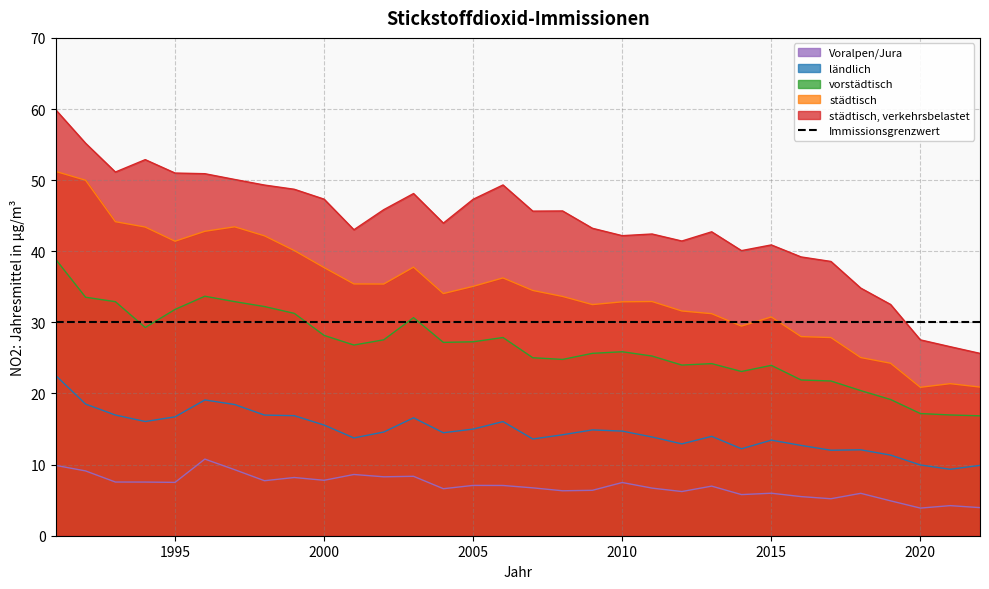

How many values in the ländlich series exceed 14?

18